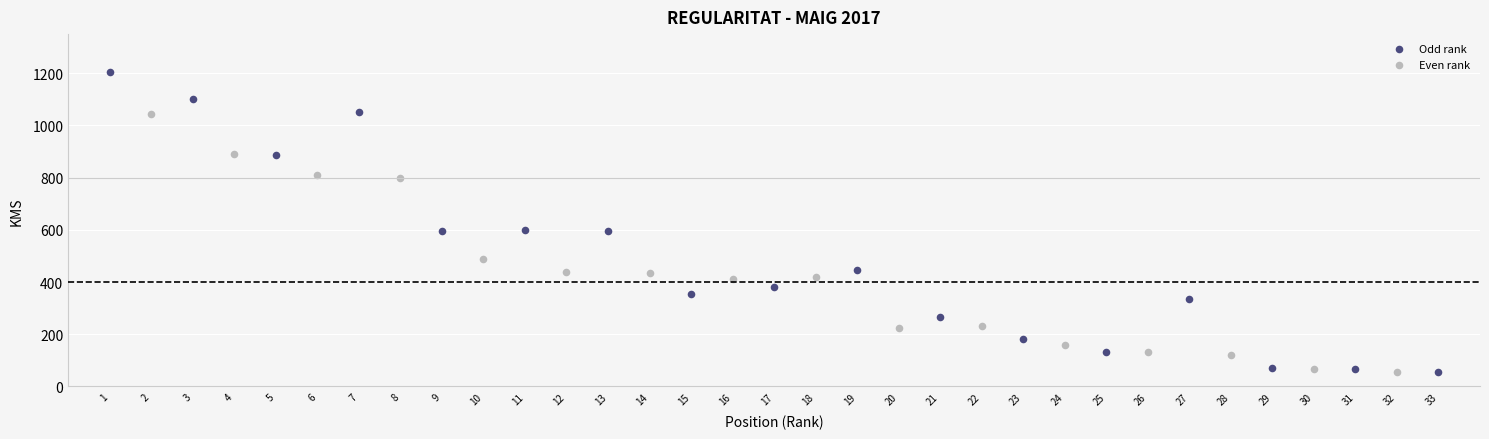

Which series has the largest Y range (max minus min)?

Odd rank